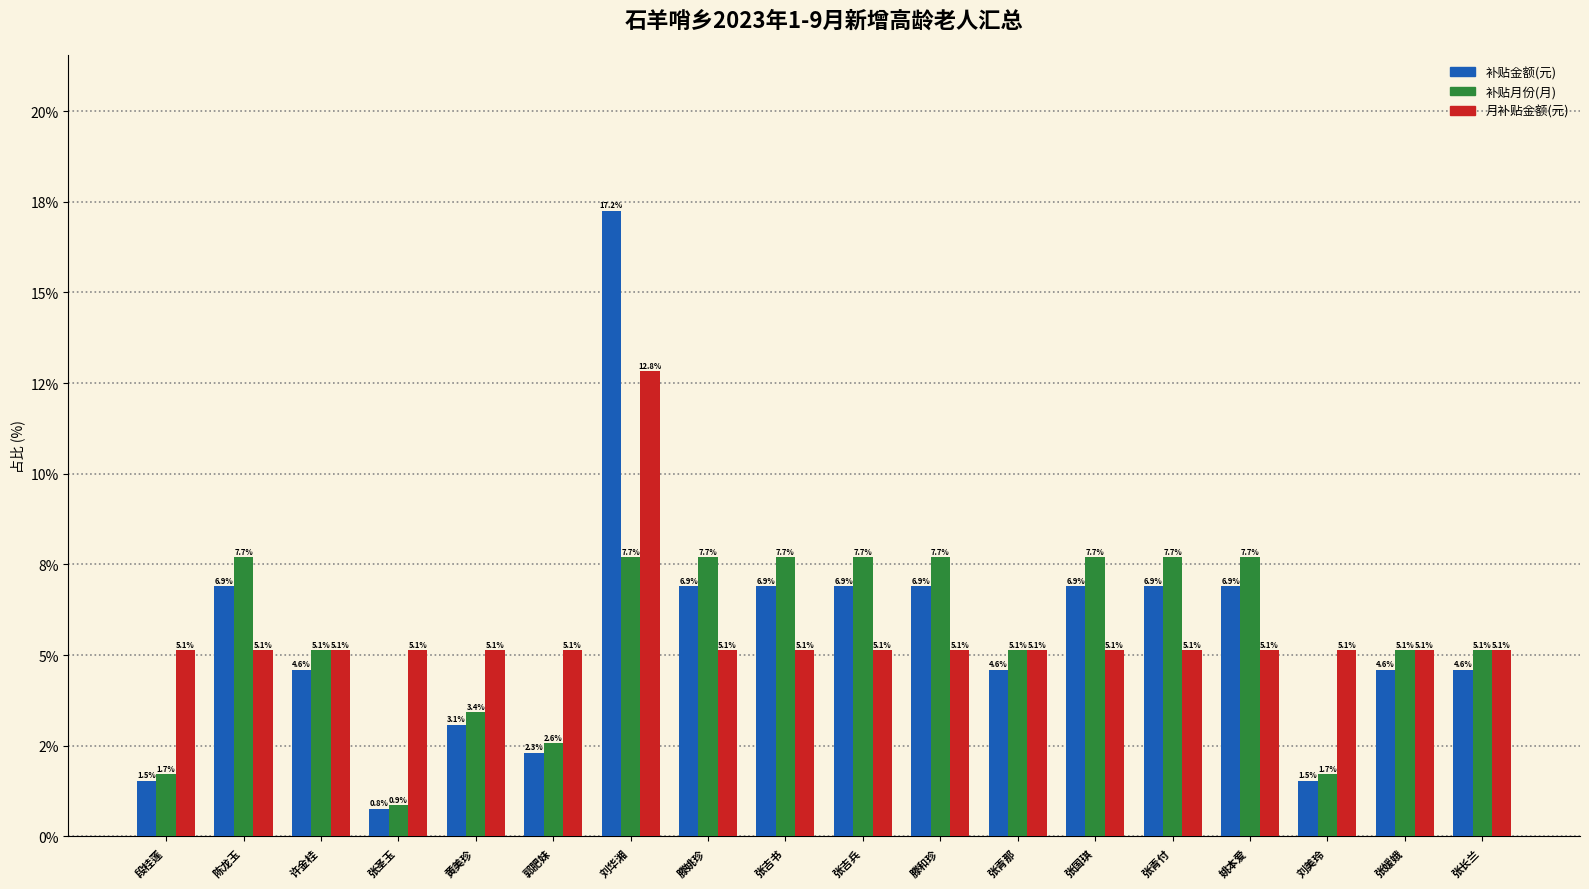

List the series in order of their peak value, highest first.

补贴金额(元), 月补贴金额(元), 补贴月份(月)